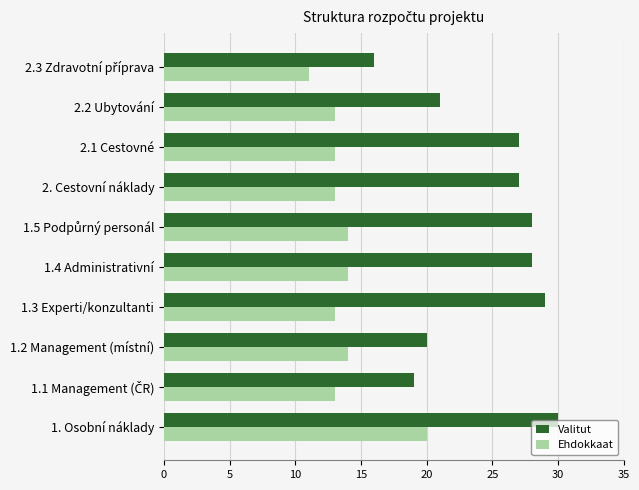

Rank the series by their average value, from highest to lowest.

Valitut, Ehdokkaat